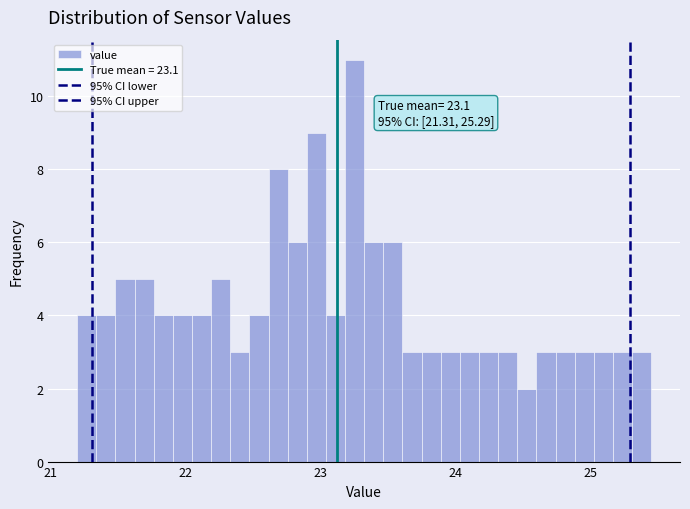

Read against the x-axis, roughly where is the centre of the tallest bar?

23.3